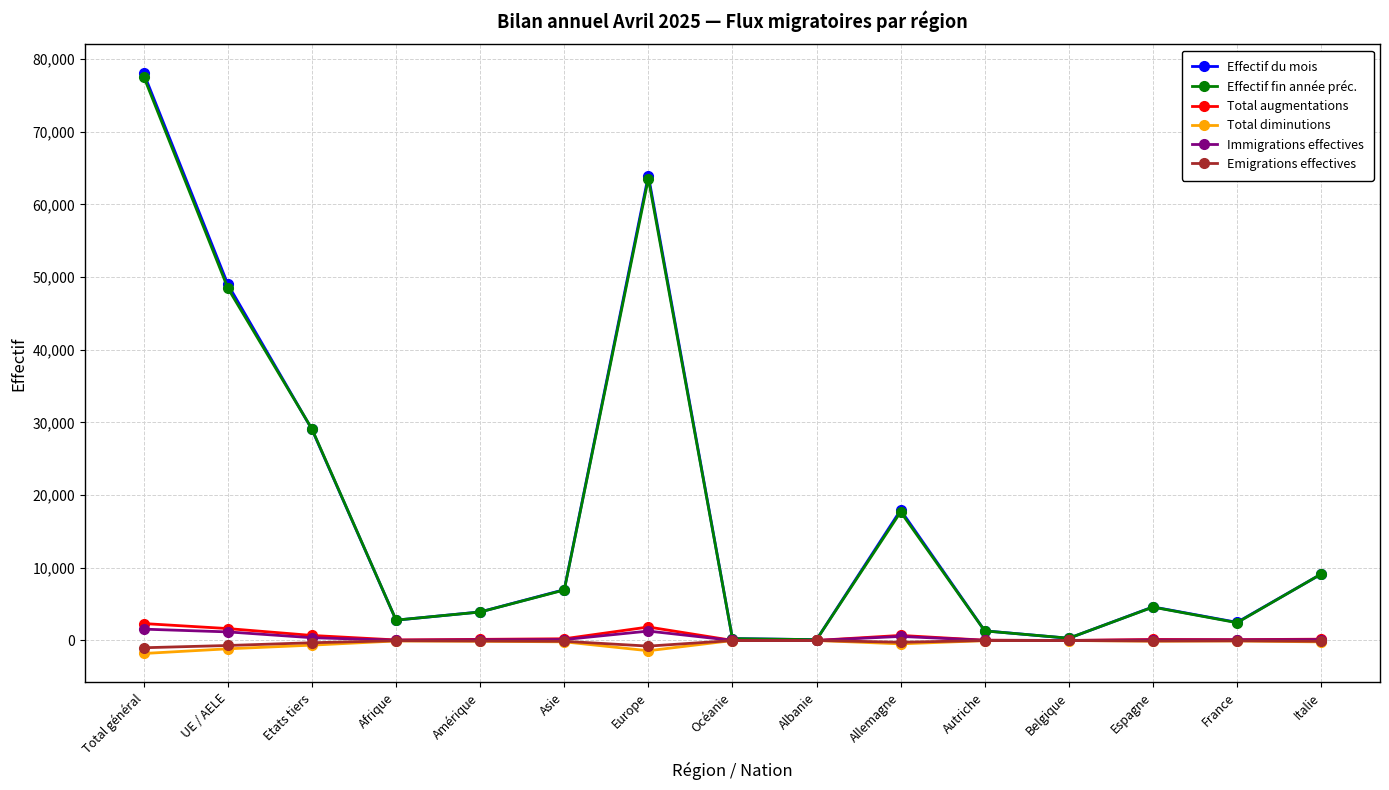

What is the difference between the Effectif fin année préc. values at UE / AELE and Autriche?

47168